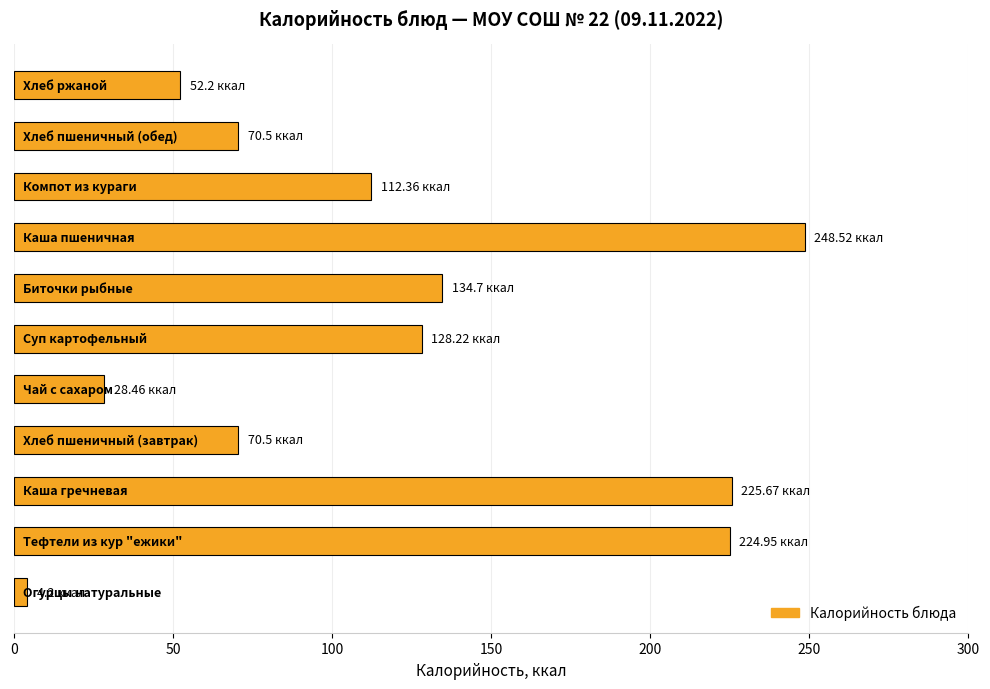

How many distinct data groups are displayed?

1